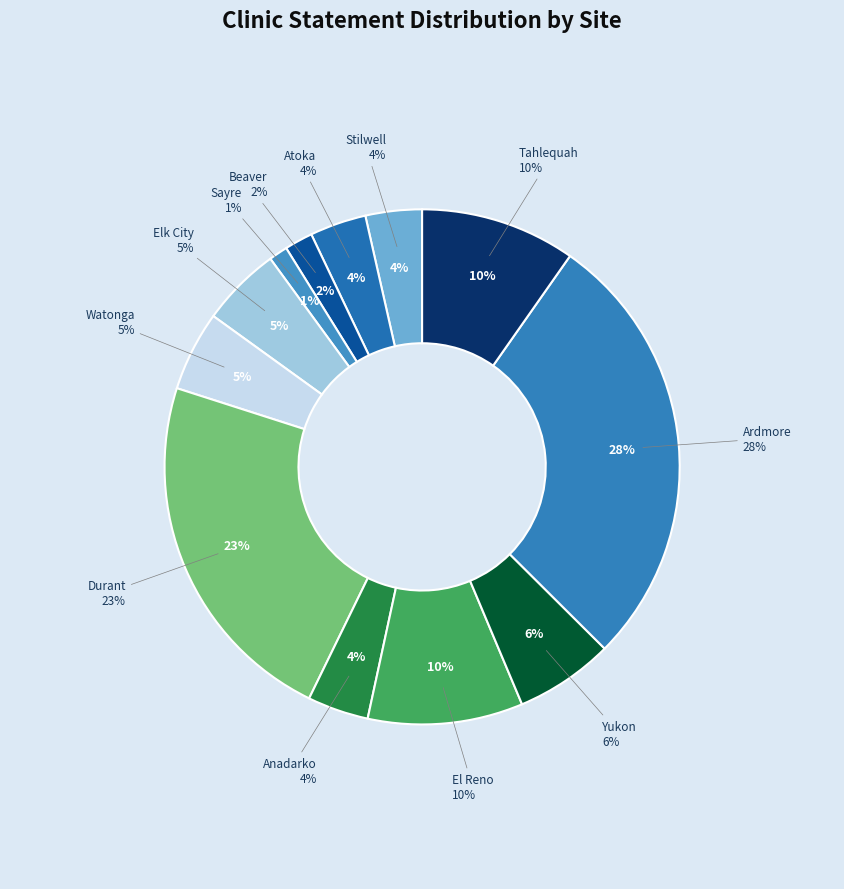

Does Atoka account for over 50% of the chart?

No